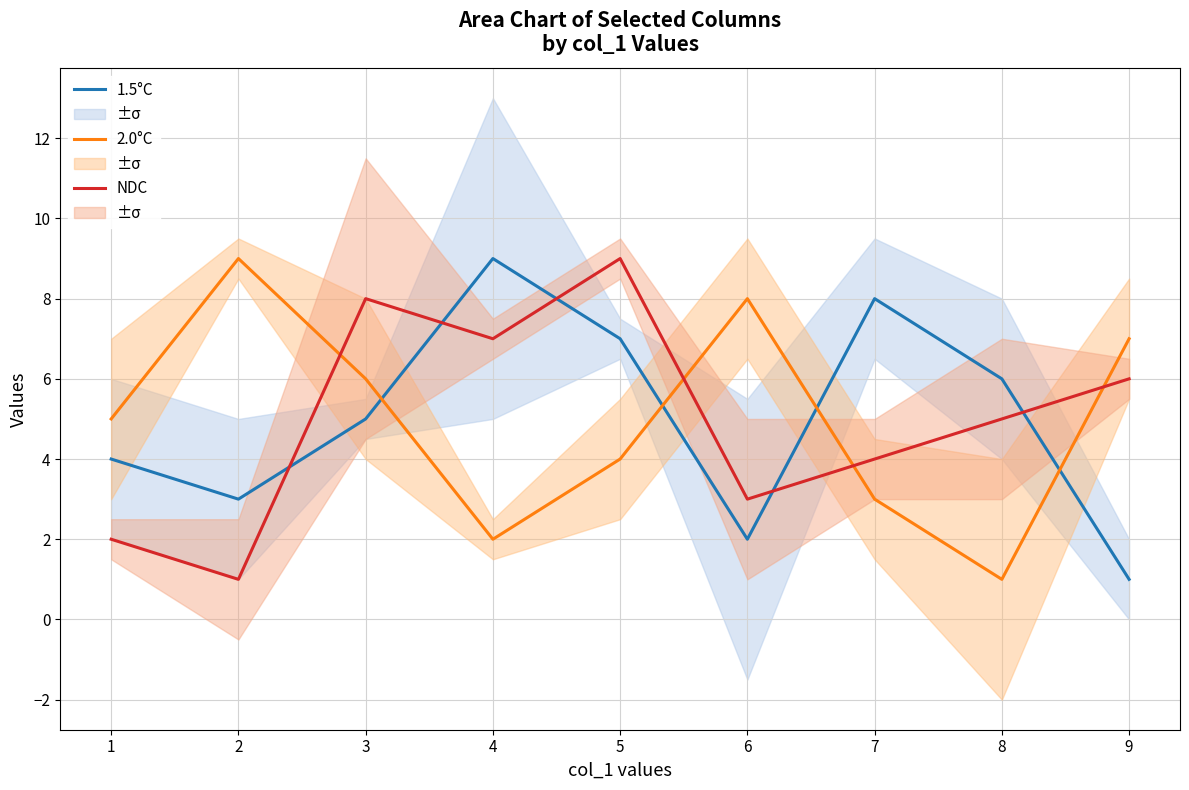

What are all the series names shown in the legend?

1.5°C, 2.0°C, NDC